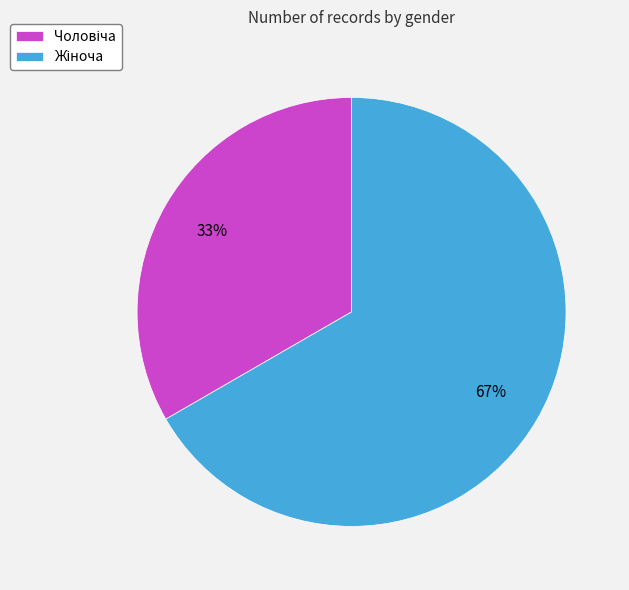

Is there any slice that represents more than half of the pie?

Yes